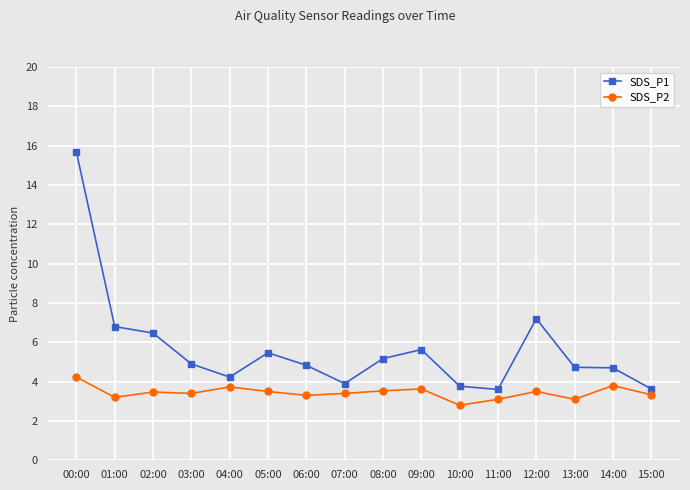

Count the number of data series in this chart.

2